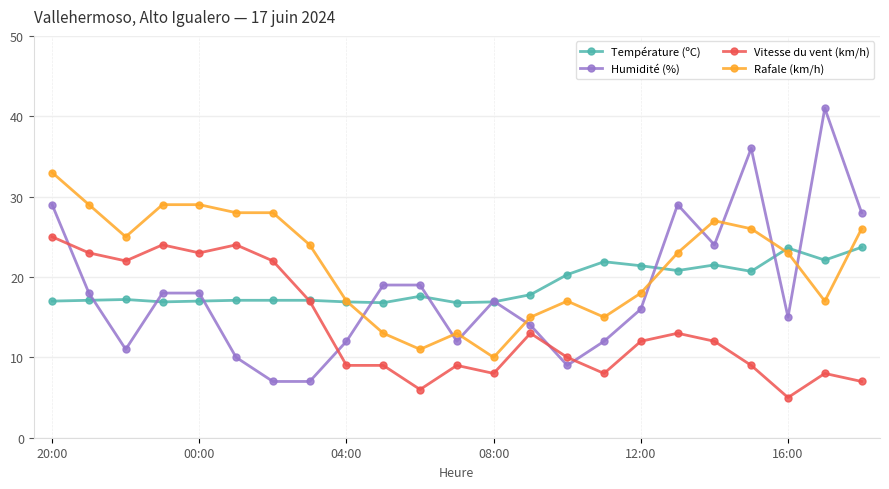

At how many categories does at least one series exceed 30?

3